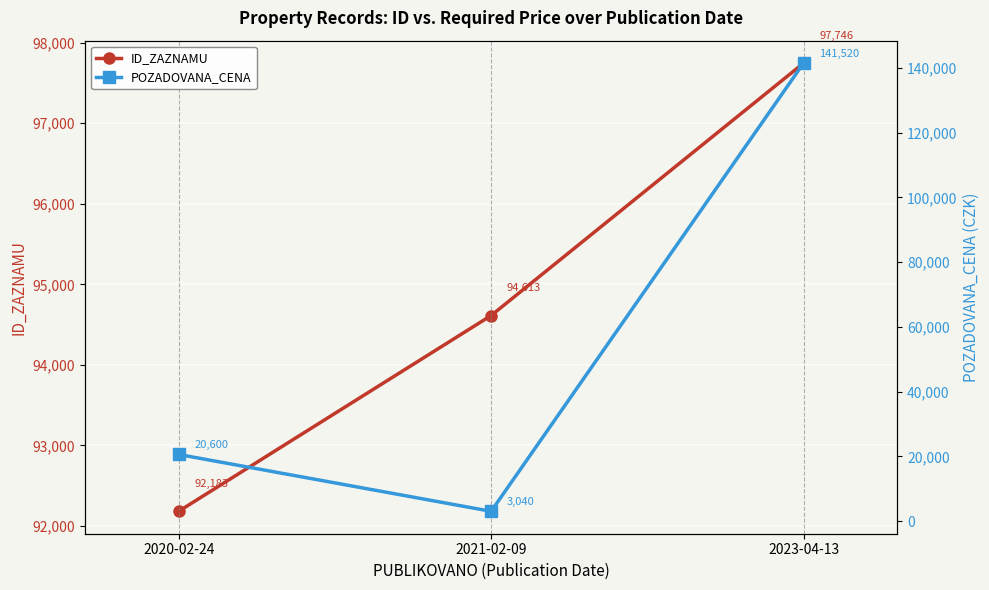

What is the value of the POZADOVANA_CENA point at the 3rd from the left?

141520